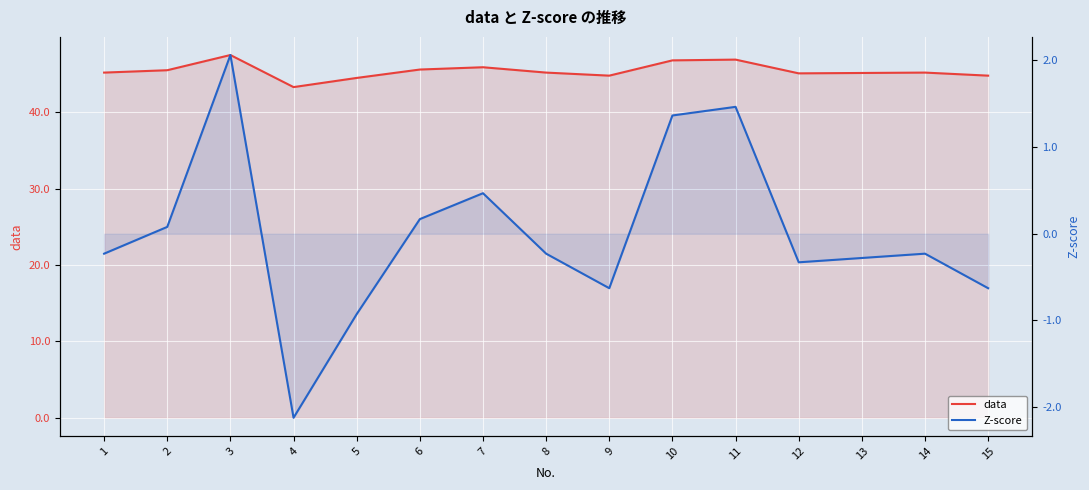

What is the difference between the maximum and minimum values in the data series?

4.2